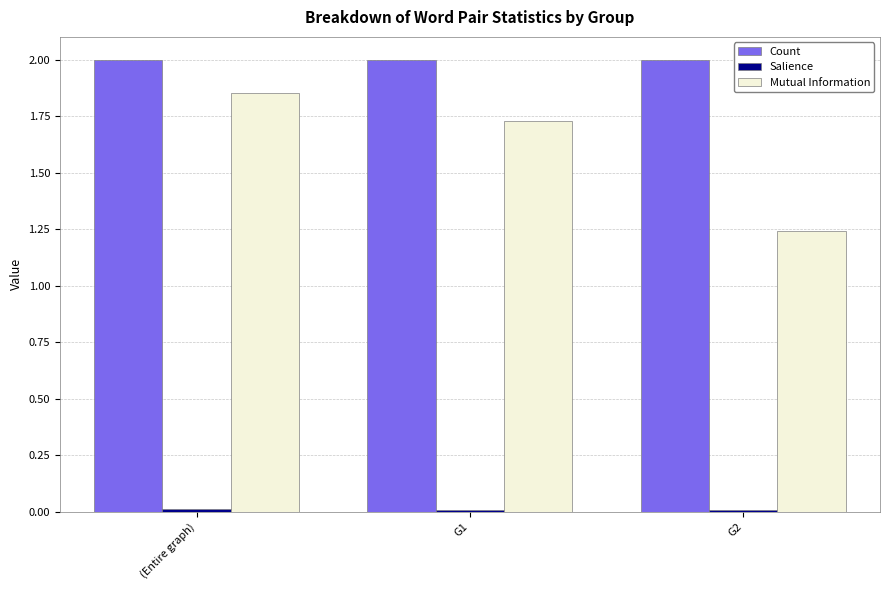

Which series has the largest total across all categories?

Count